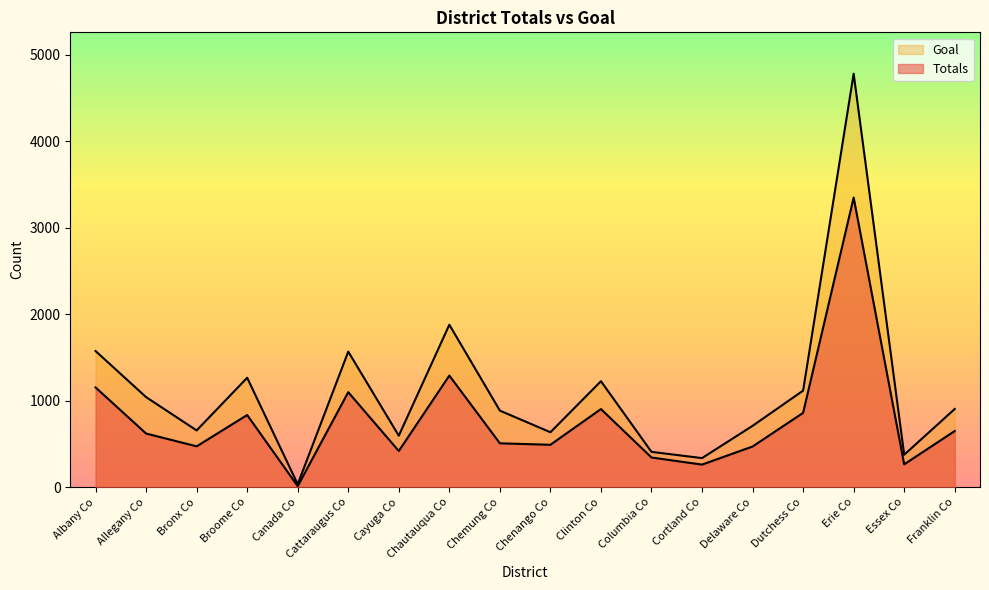

The Totals series shows 860 at Dutchess Co. True or false?

True